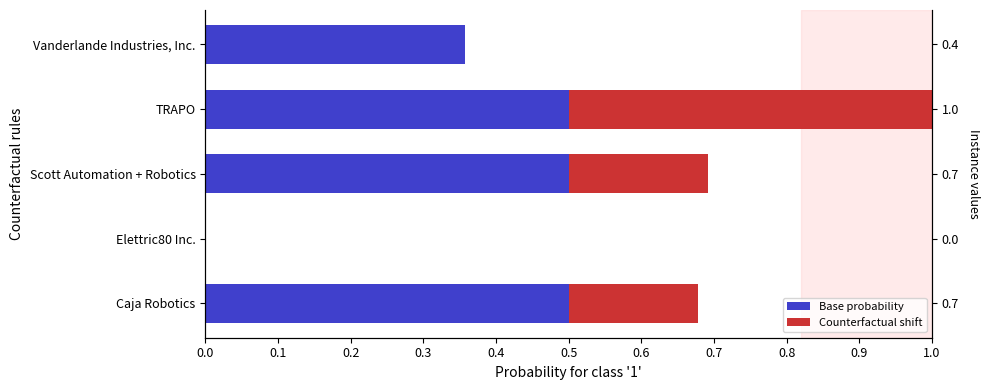

How many bars are there in total?

10